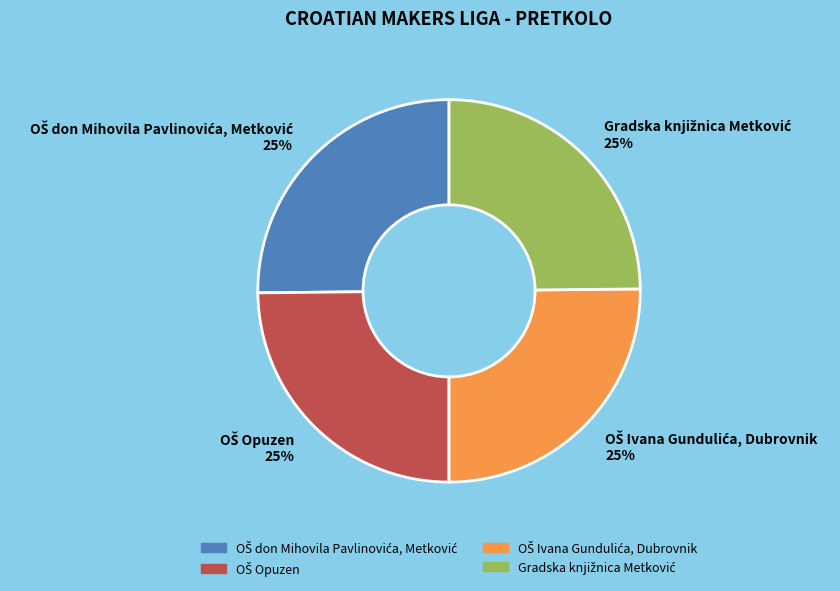

To the nearest percent, what is the average slice percentage?

25%